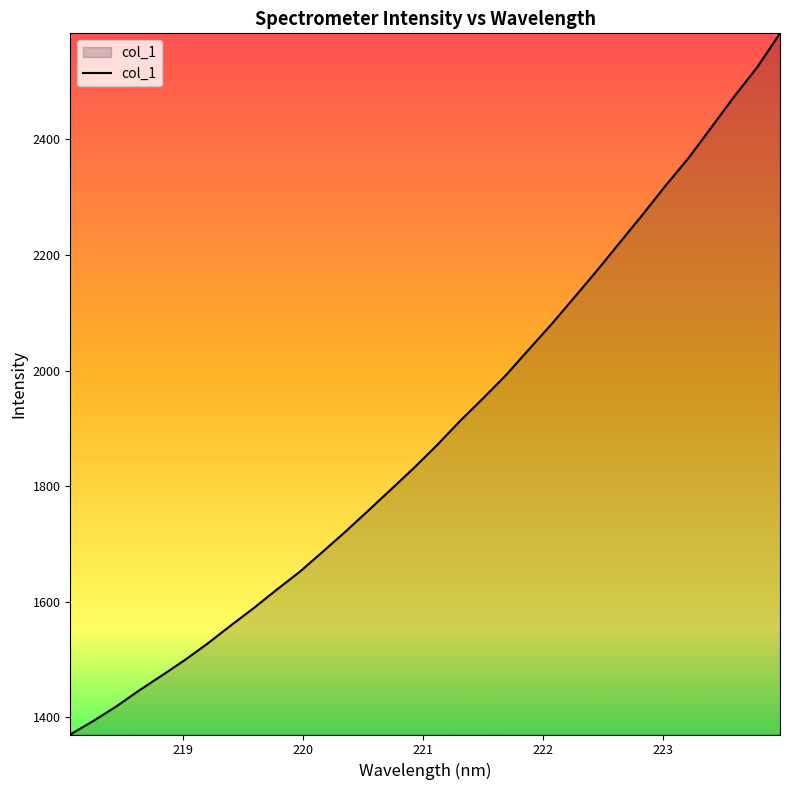

What is the minimum value shown in the chart?

1370.4